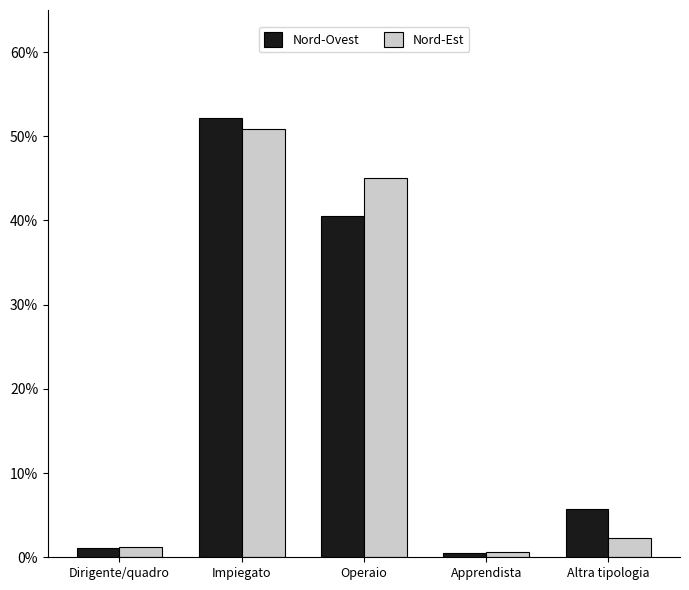

Which series has the widest spread of values?

Nord-Ovest